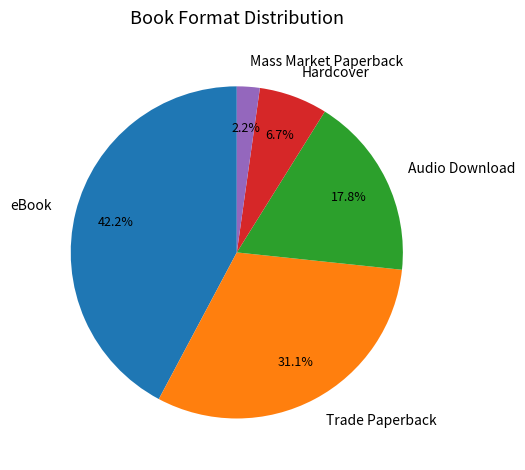

How many slices are in this pie chart?

5